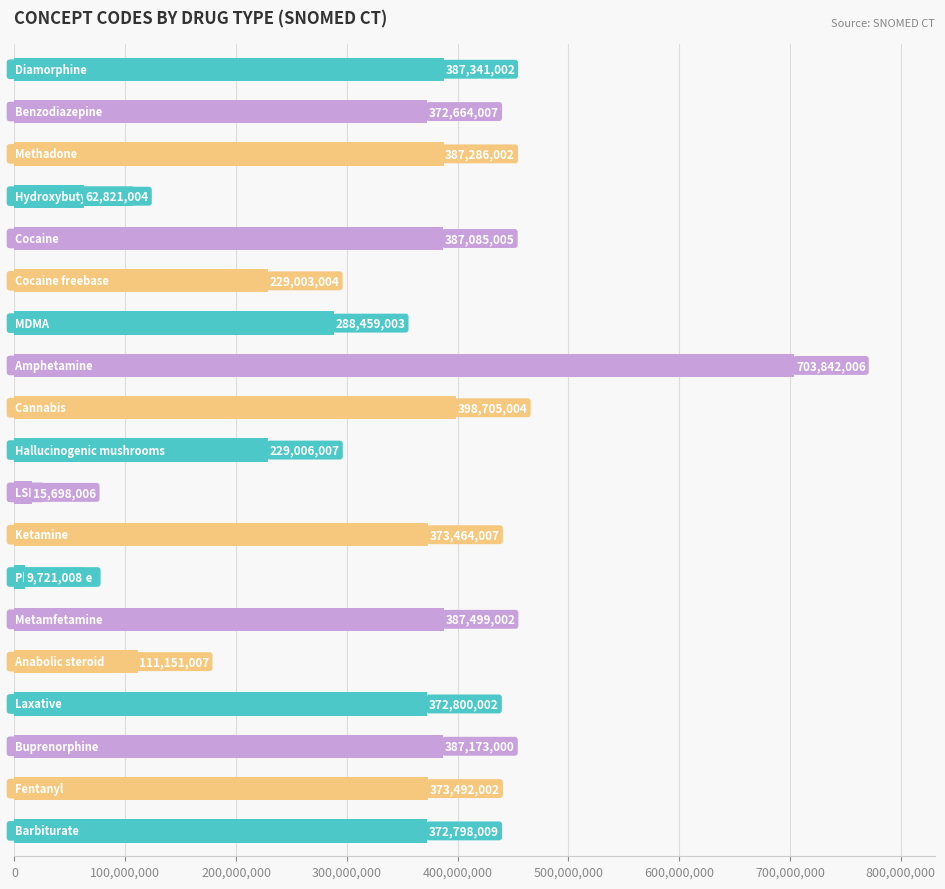

What is the difference between the second highest and minimum values?

388983996